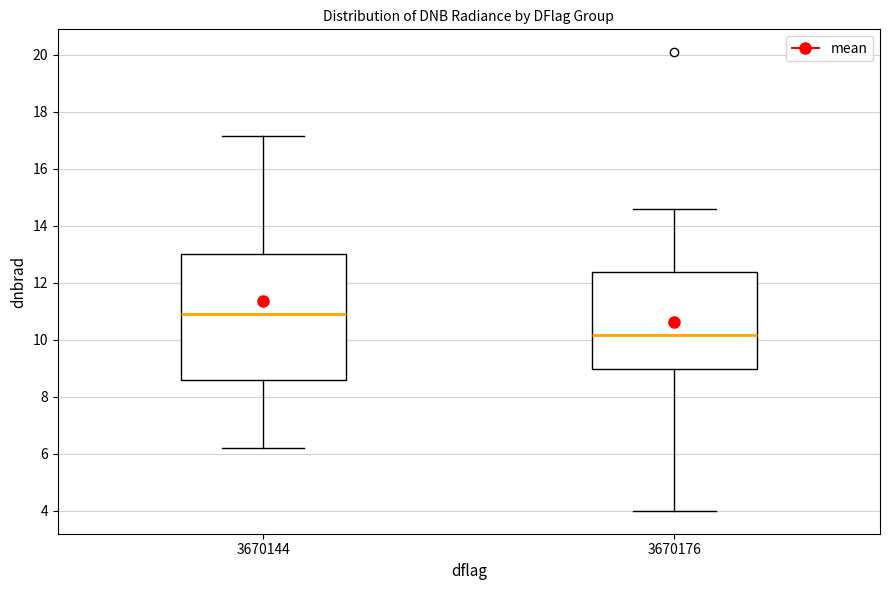

Reading left to right, transcribe this box plot: for each box, give where its median line is, the range the box spans, and where its two whiskers end, as read against the y-axis. The values are not printed on the chart, so give them approximately, as read against the axis.

3670144: median 11.0, box 8.6 to 13.0, whiskers 6.2 to 17.2
3670176: median 10.2, box 9.0 to 12.4, whiskers 4.0 to 14.6